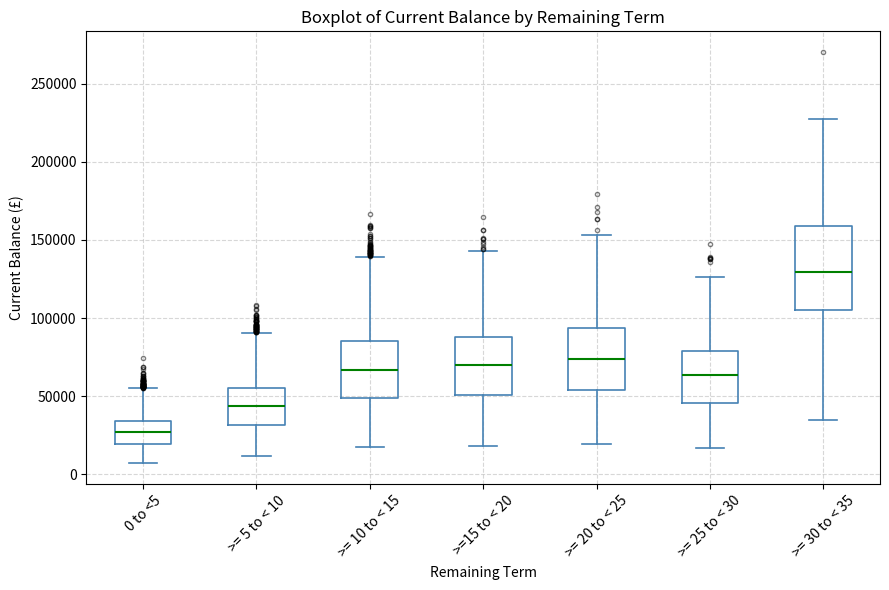

Reading left to right, read every box against the y-axis: the position of its median line, the range the box covers, and the ends of its whiskers. The values are not printed on the chart, so give them approximately, as read against the axis.

0 to <5: median 25000, box 20000 to 35000, whiskers 5000 to 55000
>= 5 to < 10: median 45000, box 30000 to 55000, whiskers 10000 to 90000
>= 10 to < 15: median 65000, box 50000 to 85000, whiskers 15000 to 140000
>=15 to < 20: median 70000, box 50000 to 90000, whiskers 20000 to 145000
>= 20 to < 25: median 75000, box 55000 to 95000, whiskers 20000 to 155000
>= 25 to < 30: median 65000, box 45000 to 80000, whiskers 15000 to 125000
>= 30 to < 35: median 130000, box 105000 to 160000, whiskers 35000 to 230000